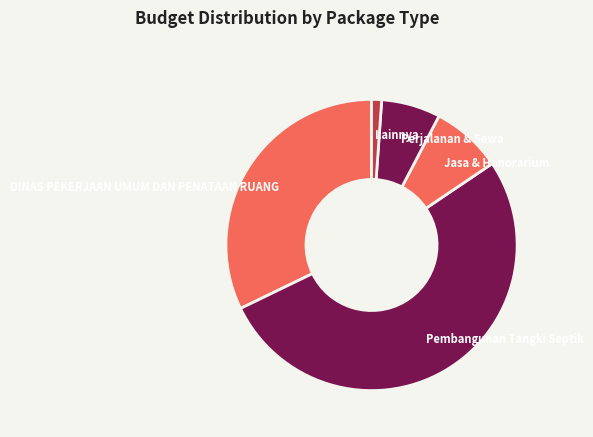

What is the ratio of the value at Jasa & Honorarium to the value at Perjalanan & Sewa?

1.2